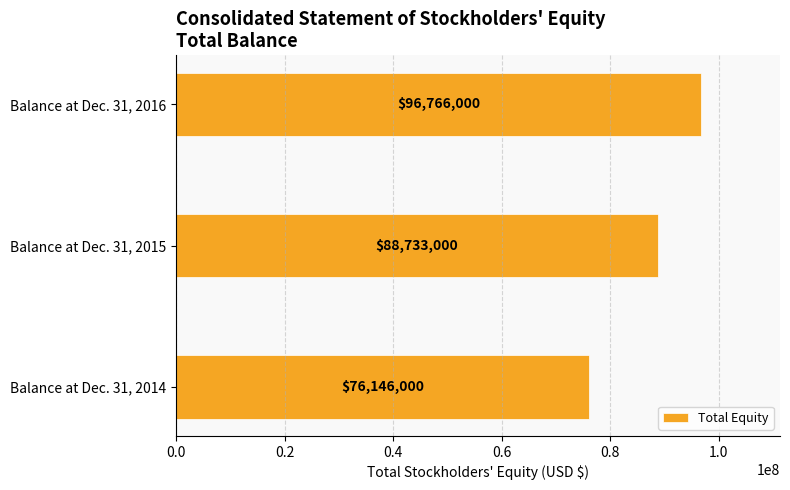

What is the difference between the maximum and minimum values?

20620000